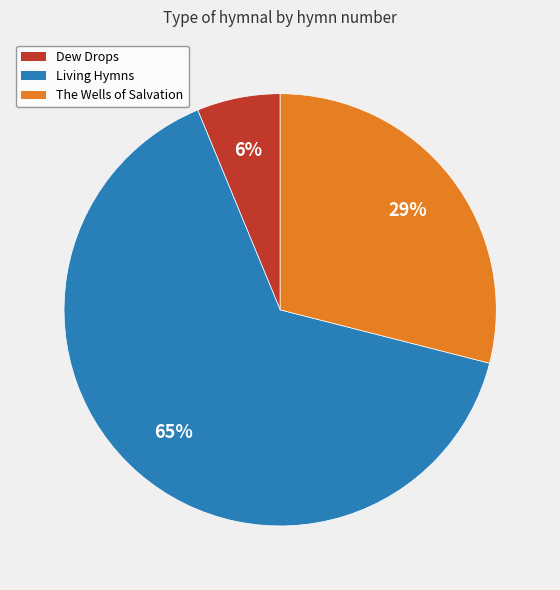

Is it true that Dew Drops is 20% of the pie?

False